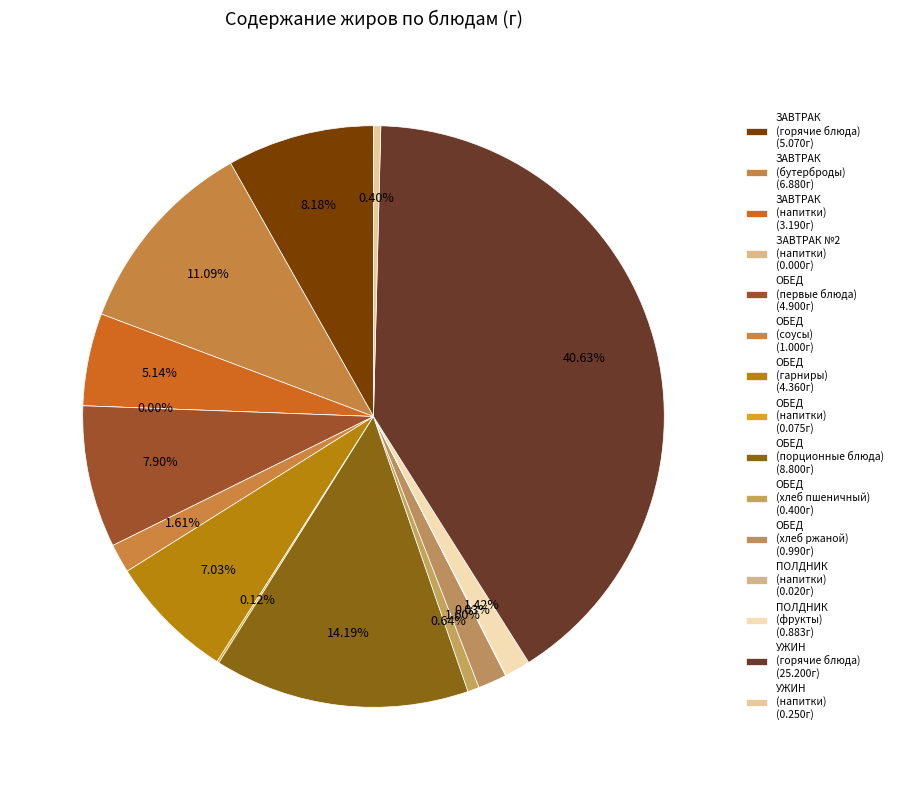

To the nearest percent, what is the difference between the largest and smallest slice percentages?

41%